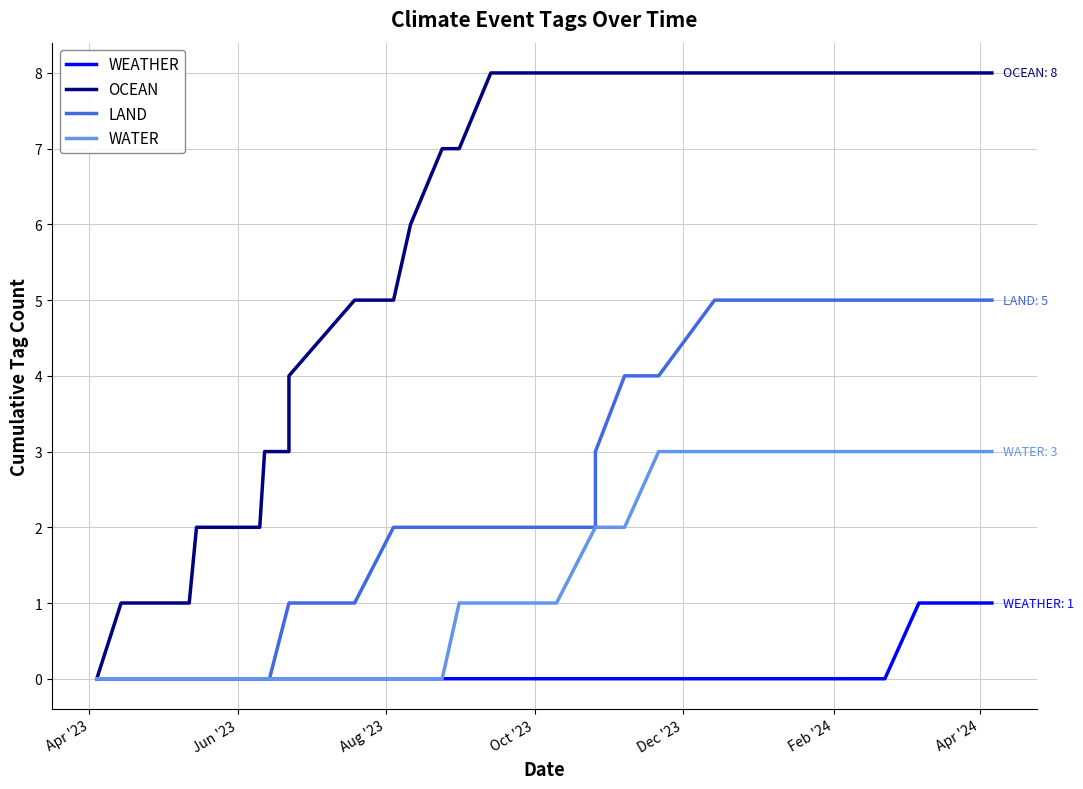

Which category has the lowest value in the OCEAN series?

Apr '23